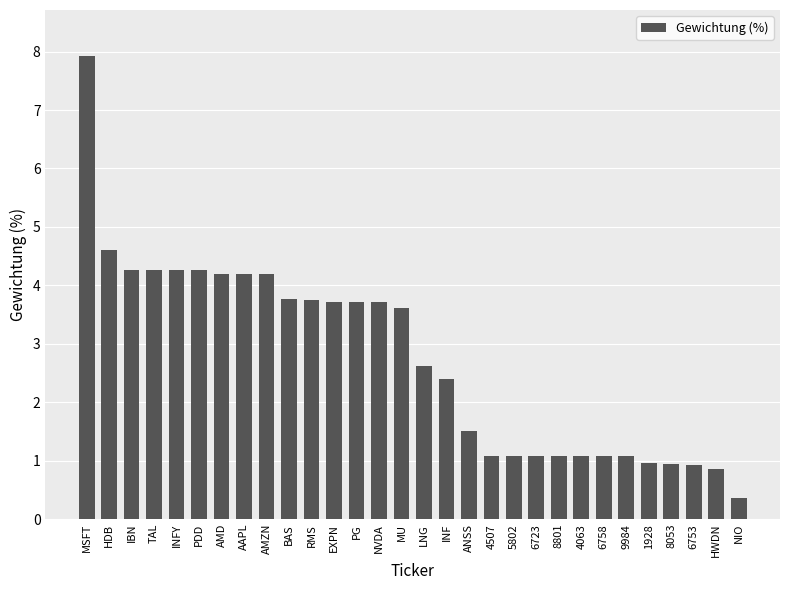

What is the difference between the maximum and minimum values?

7.6